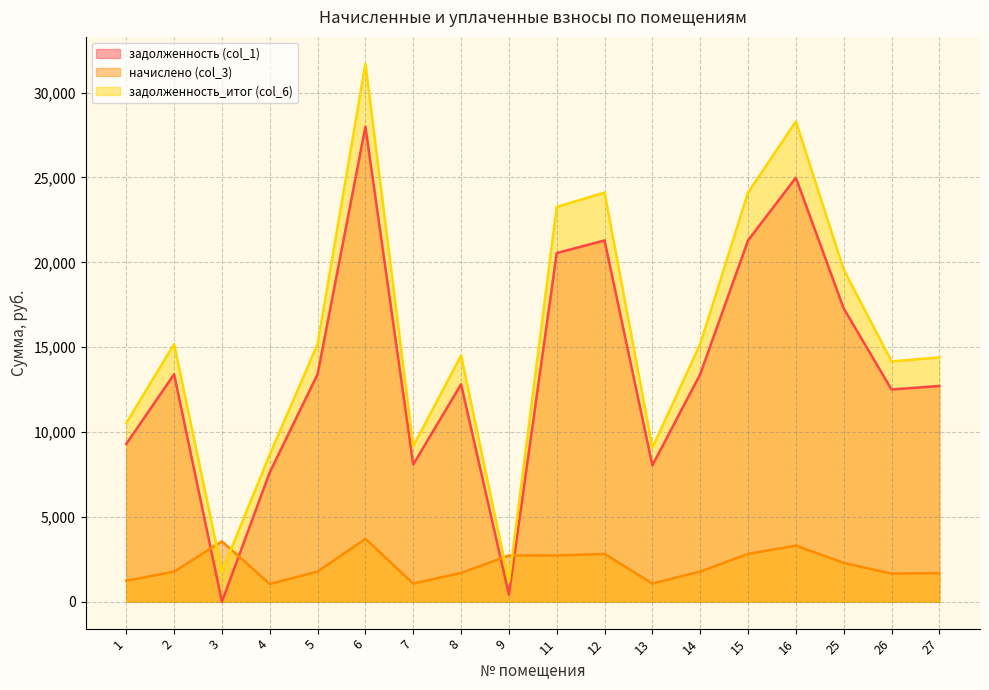

True or false: задолженность_итог (col_6) has a value of 10527.7 at 1.

True